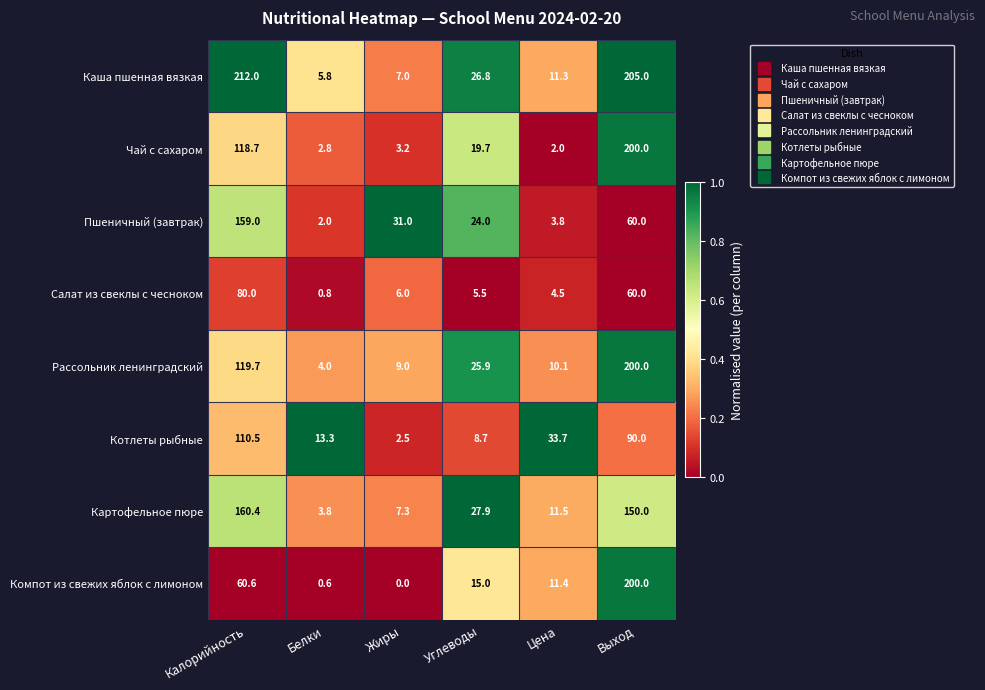

What is the total value across all series at Цена?

88.3